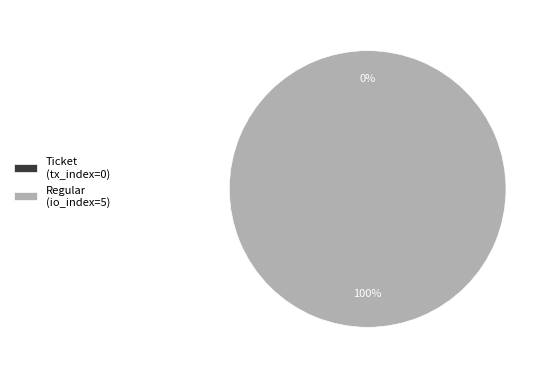

Which has a higher value, Regular or Ticket?

Regular